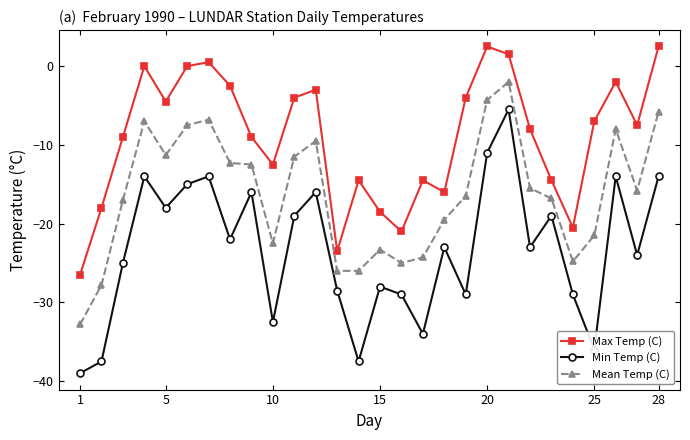

What is the highest value of the Max Temp (C) series?

2.5